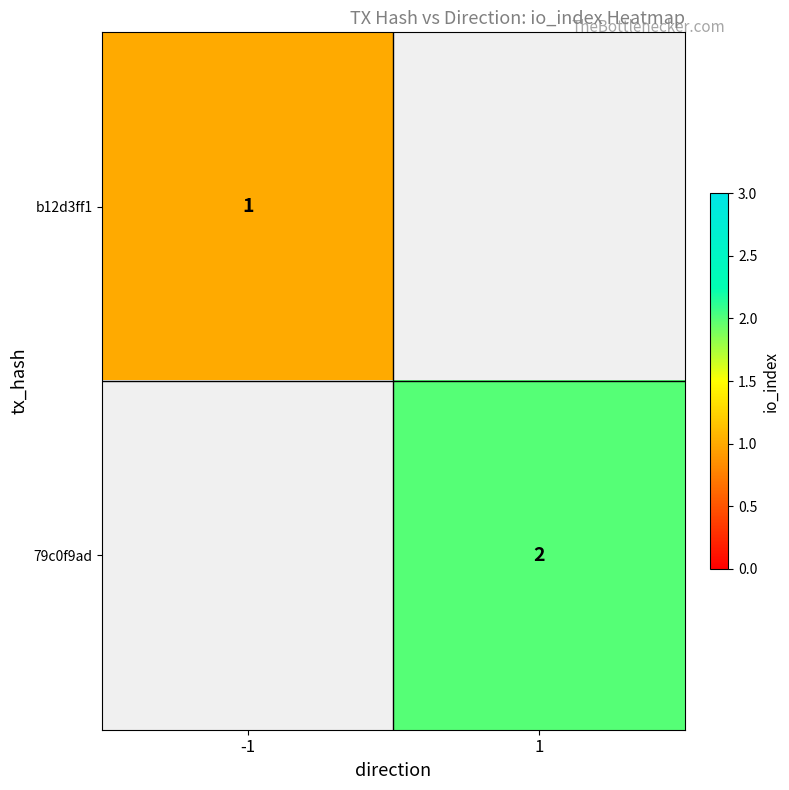

The b12d3ff1 series shows 2 at -1. True or false?

False